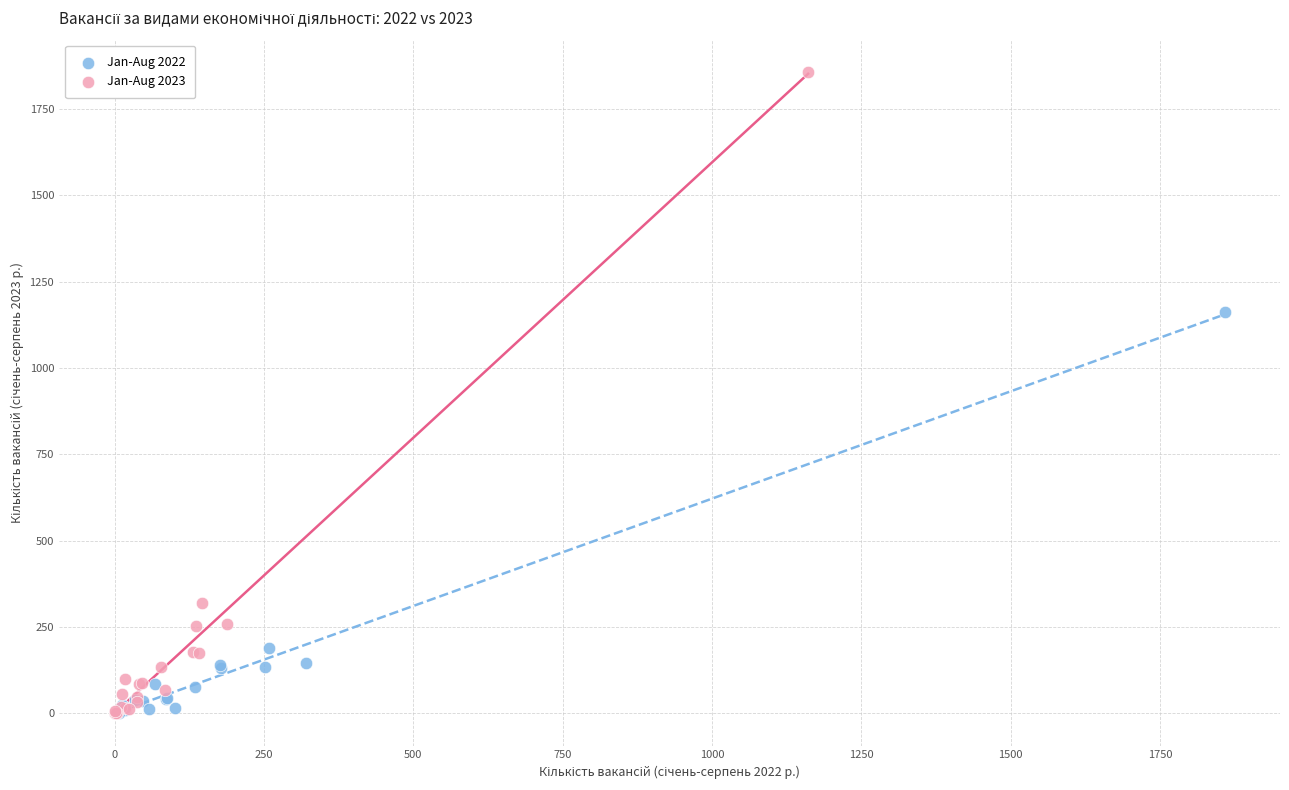

Which series has the widest spread of Y values?

Jan-Aug 2023